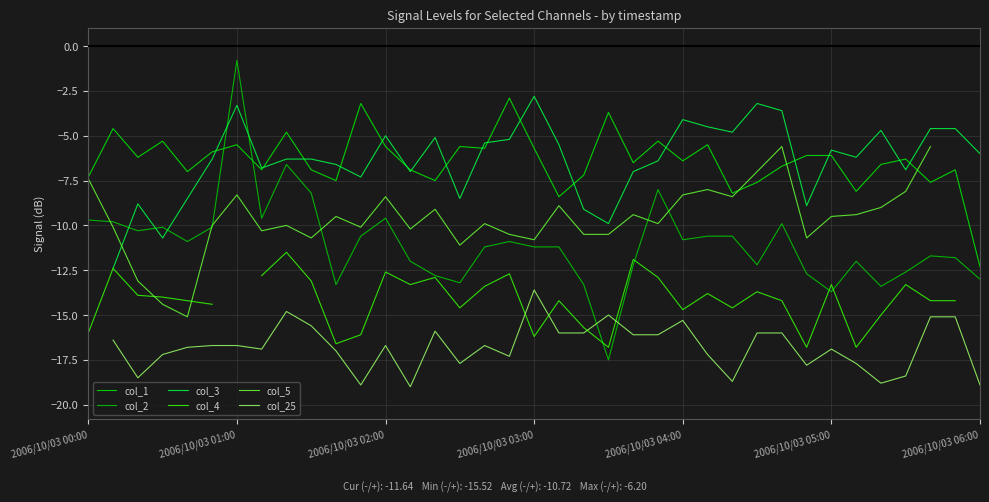

At which label does col_2 reach its minimum?

21